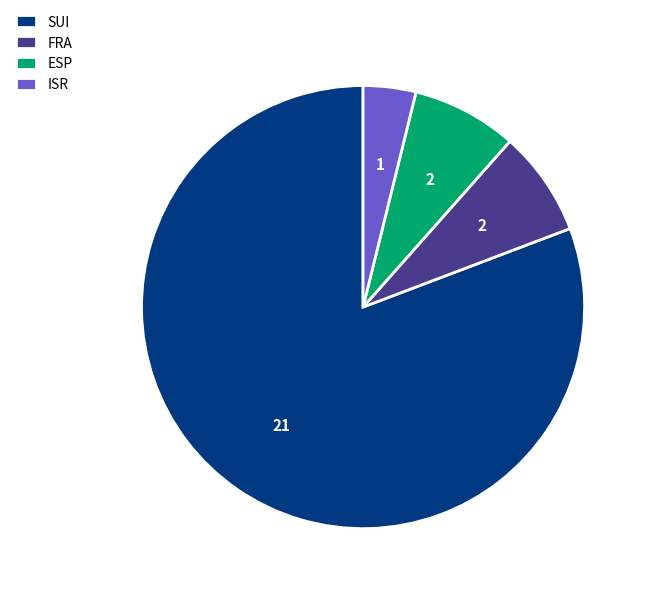

The ISR slice represents 4% of the pie. True or false?

True